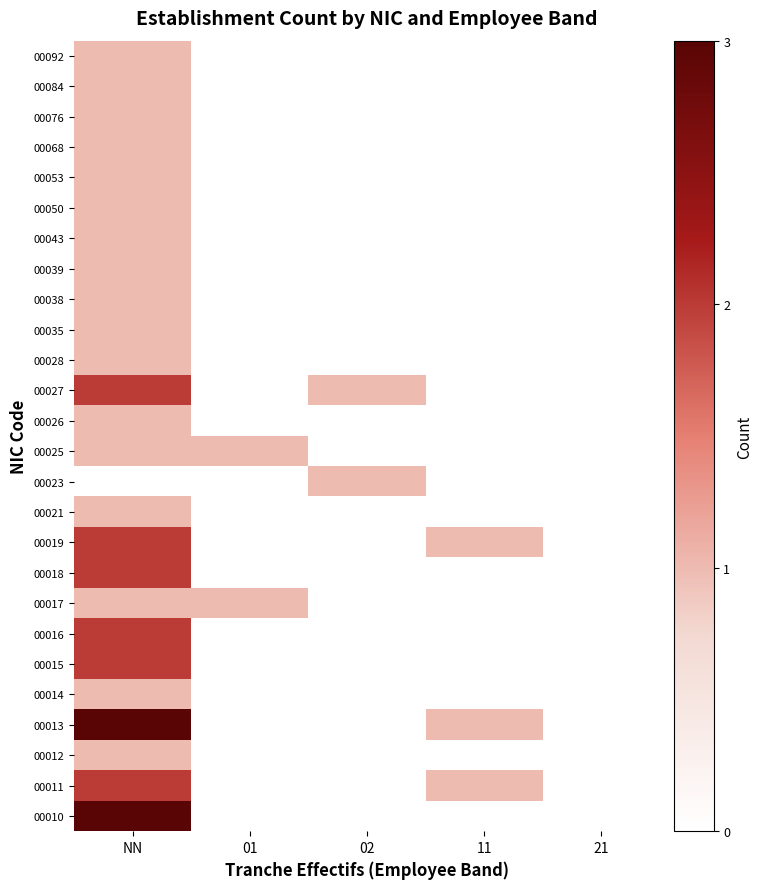

Which has a higher value, 11 or 21?

11